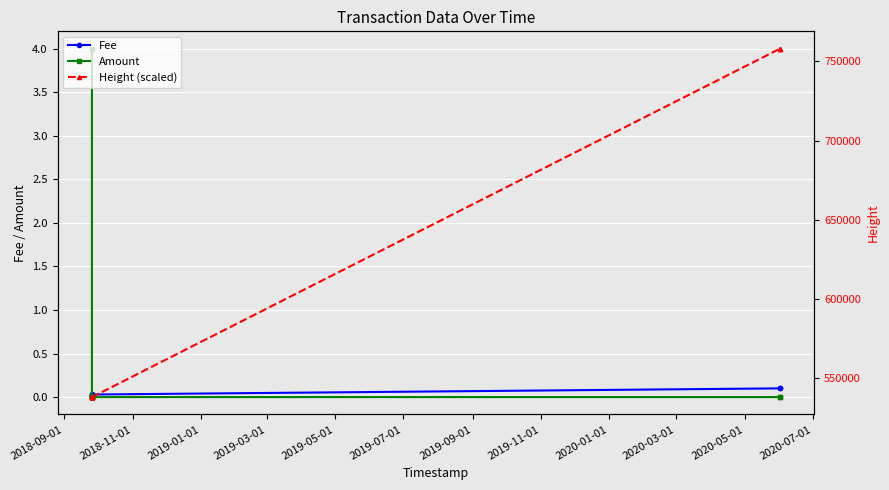

Rank the series by their maximum value, from highest to lowest.

Height (scaled), Amount, Fee